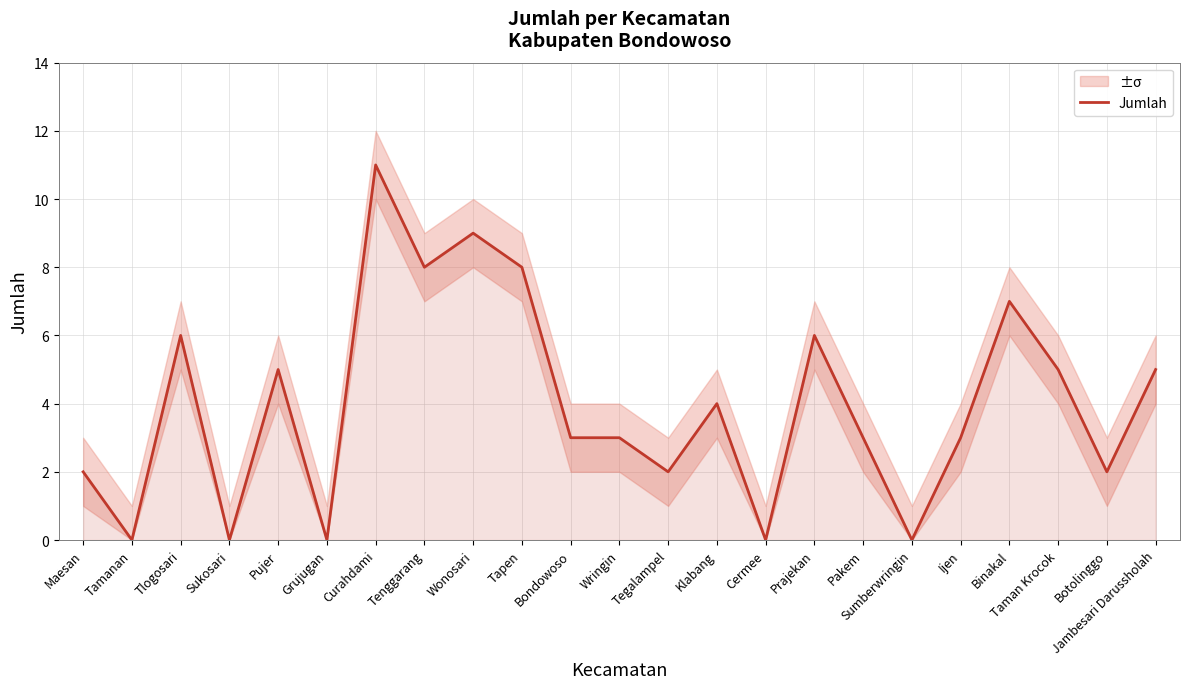

At which label is the value closest to 5?

Pujer